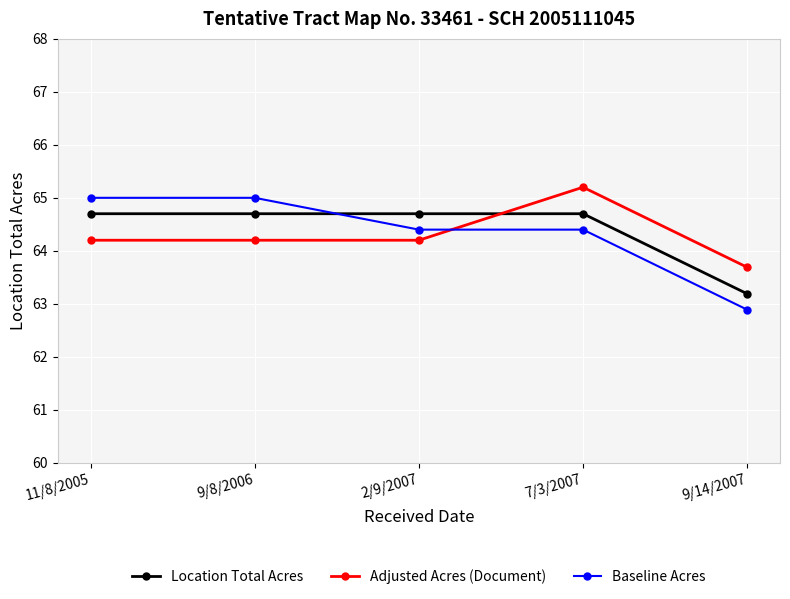

True or false: Baseline Acres has a value of 24.8 at 7/3/2007.

False